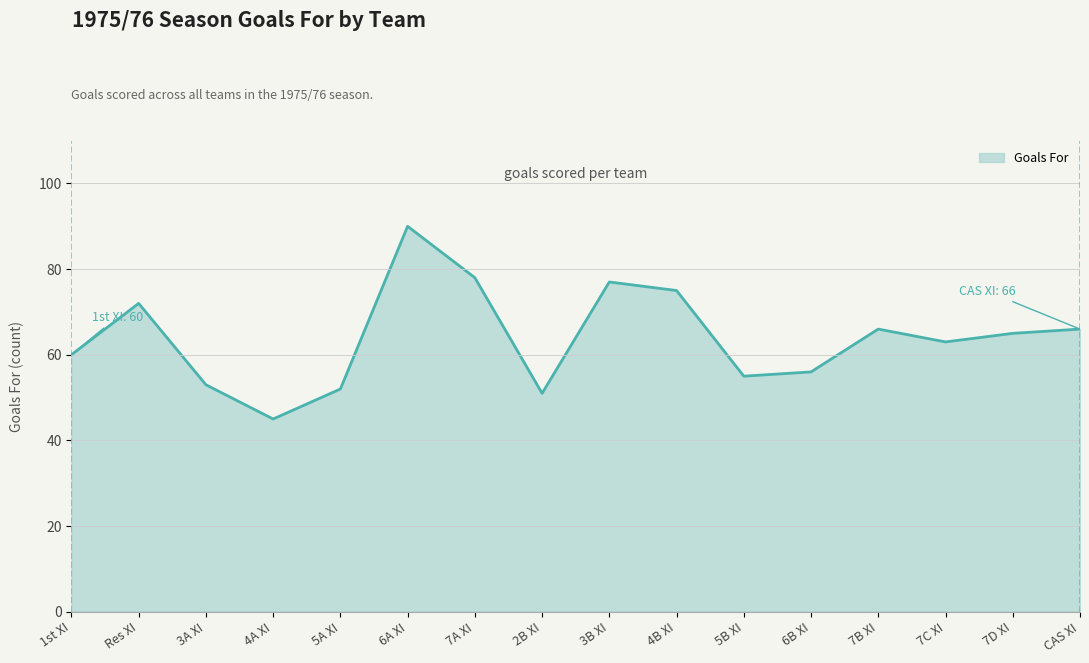

How many interior local valleys (lower than both neighbors) does the data have?

4